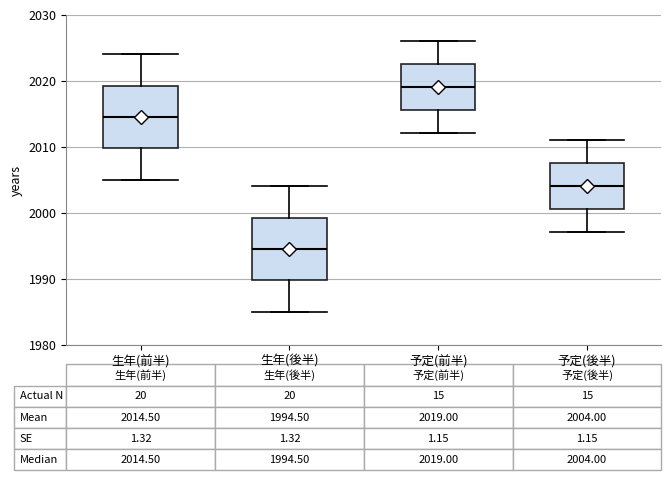

Which box has the highest median line?

予定(前半)